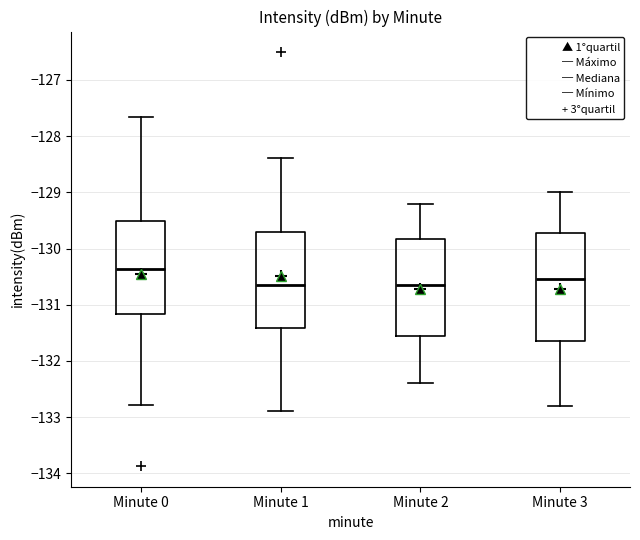

Which box has the highest median line?

Minute 0